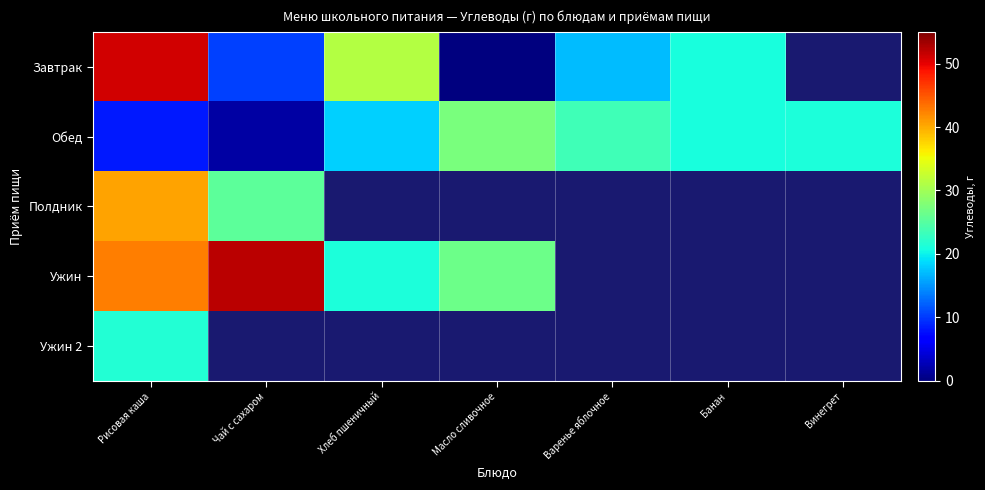

At Варенье яблочное, list the series in order from largest to smallest.

Обед, Полдник, Ужин, Ужин 2, Завтрак